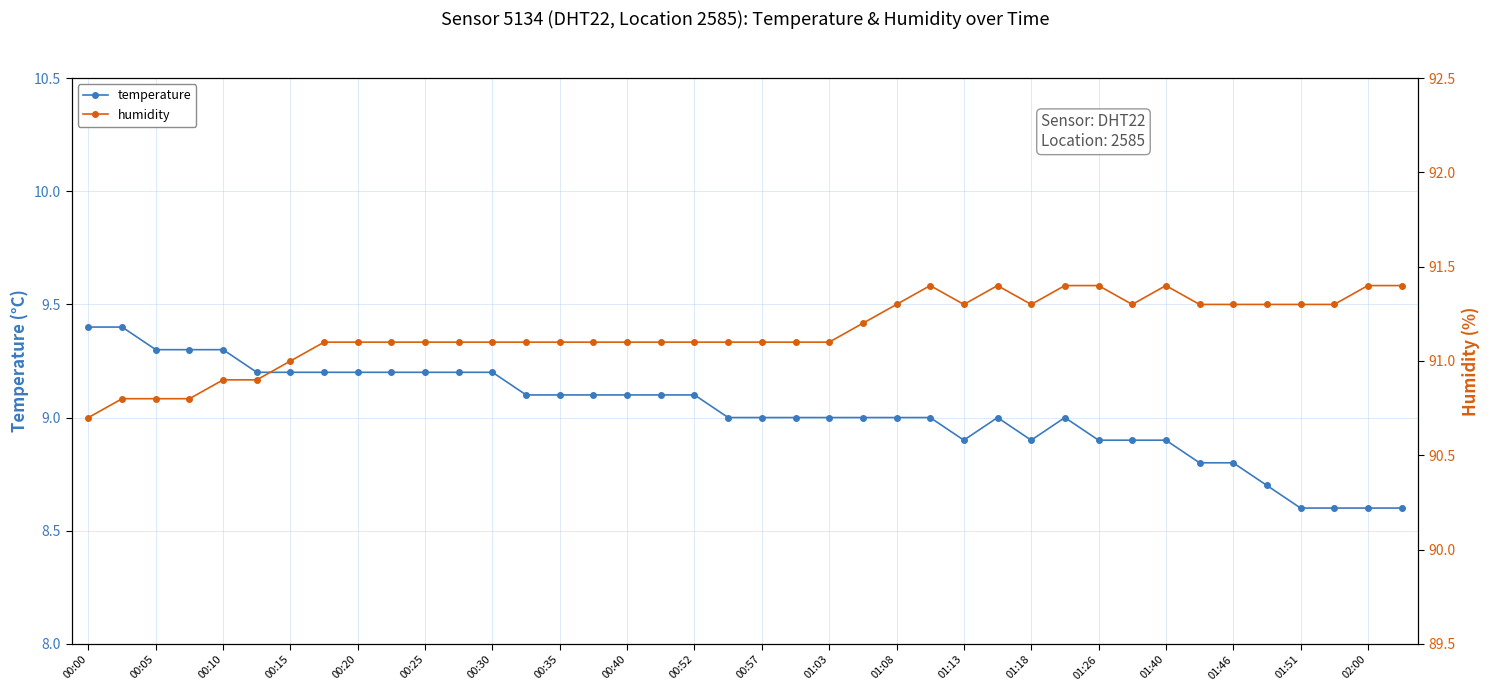

At 37, list the series in order from largest to smallest.

humidity, temperature